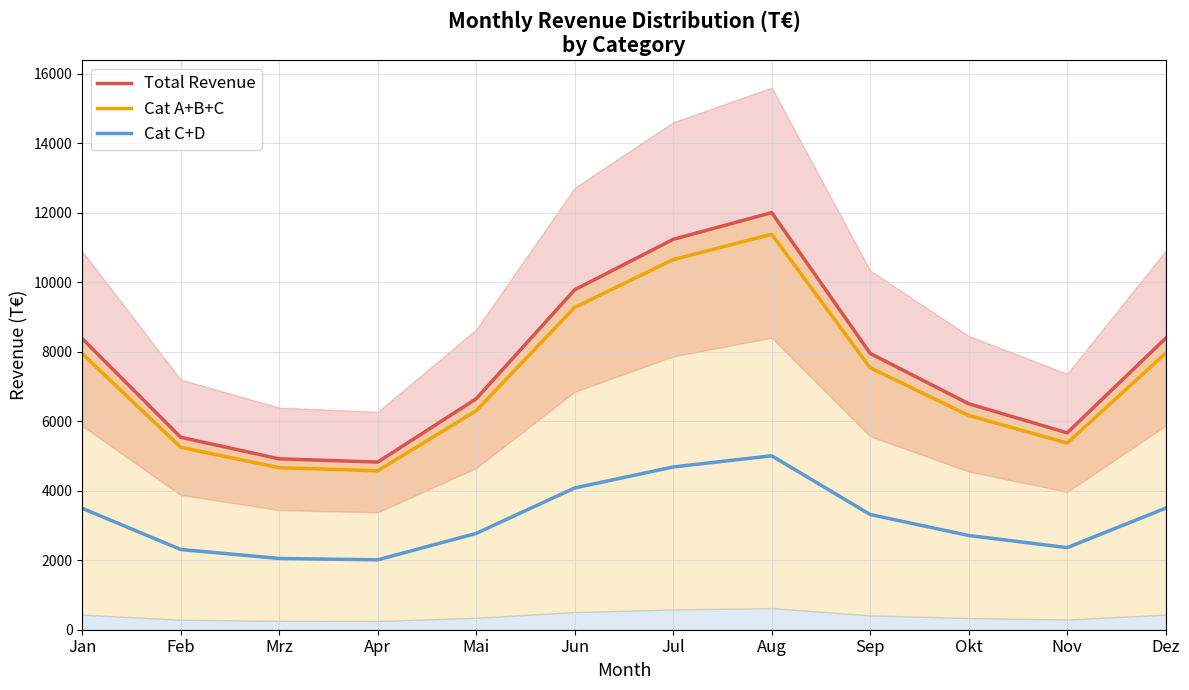

How many categories are shown in the chart?

12